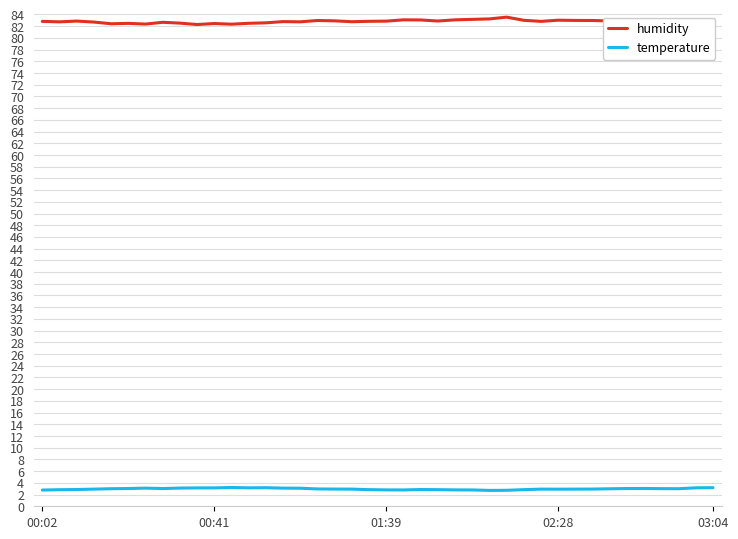

At how many categories does at least one series exceed 13?

40